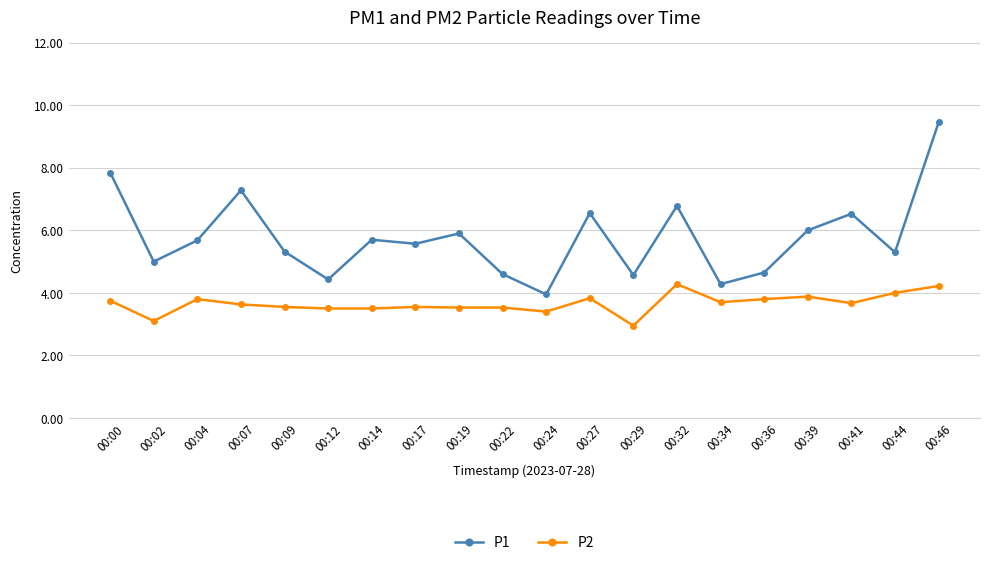

What is the difference between the maximum and minimum values in the P1 series?

5.5